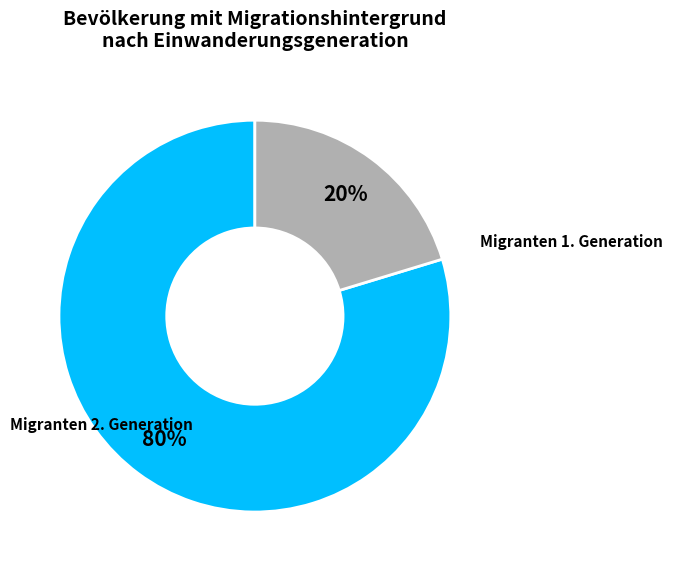

Is there any slice that represents more than half of the pie?

Yes